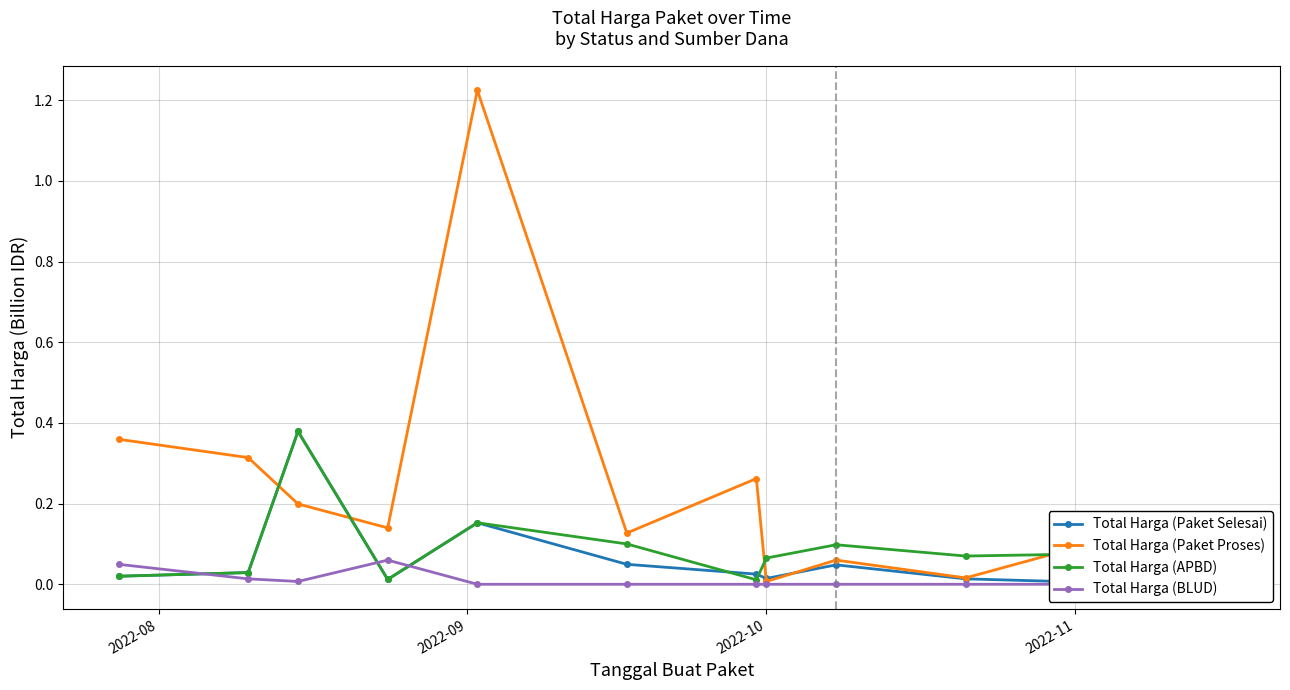

True or false: Total Harga (APBD) has more than 2 points higher than both neighbors.

True